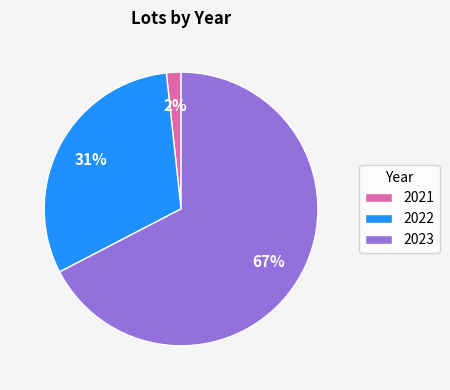

To the nearest percent, what portion does 2022 represent?

31%